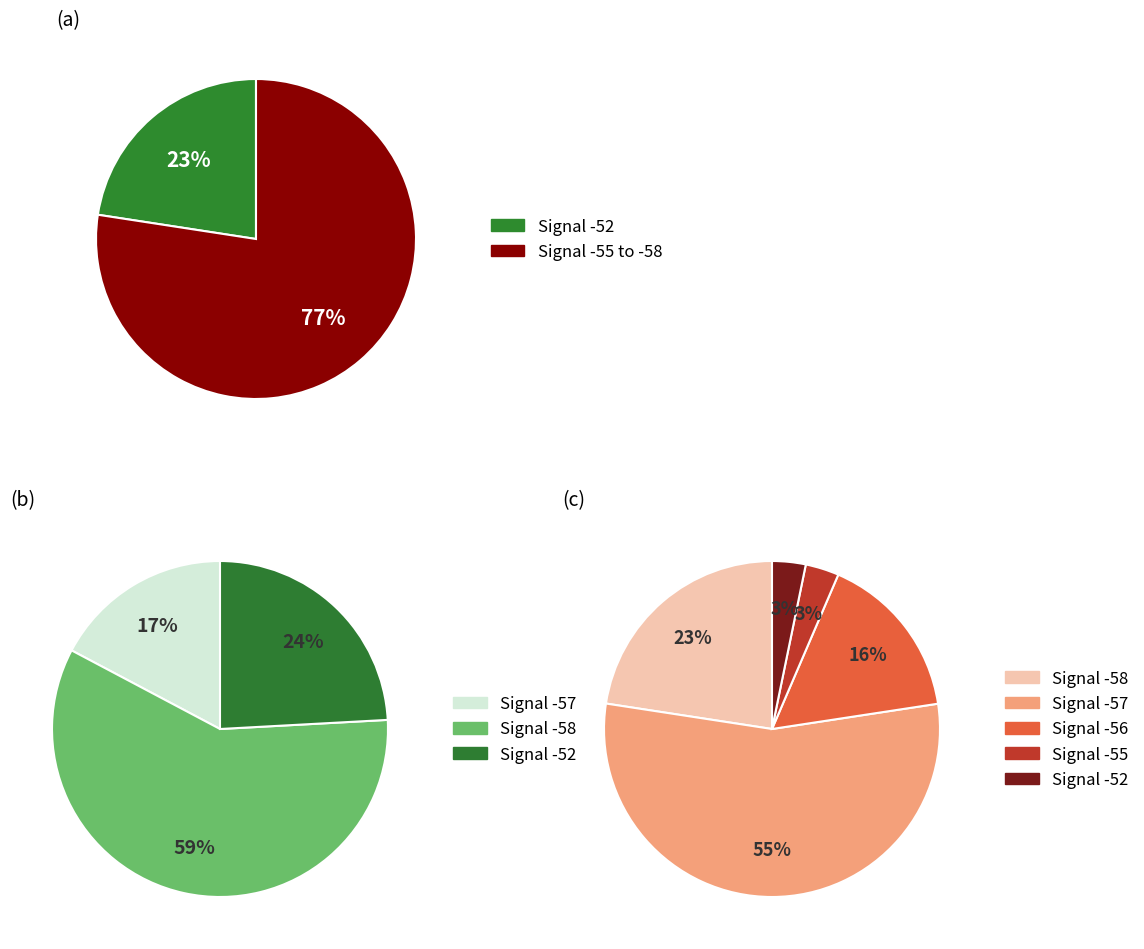

To the nearest percent, what is the average slice percentage?

20%